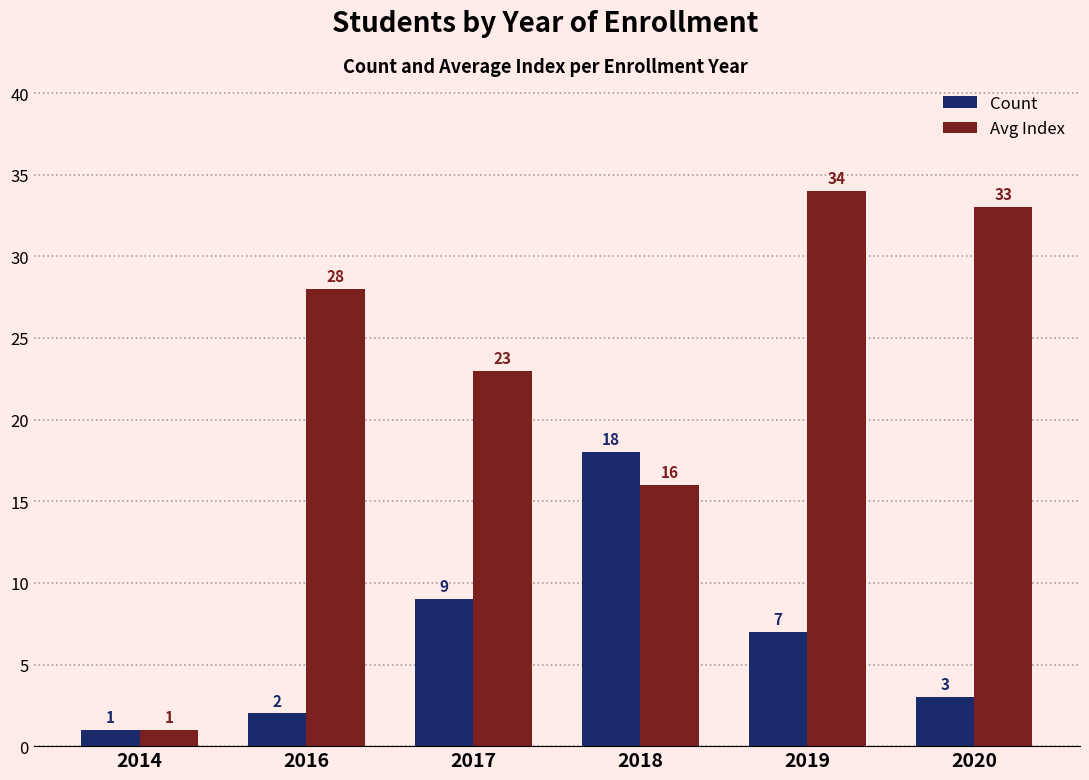

Rank the series by their maximum value, from lowest to highest.

Count, Avg Index